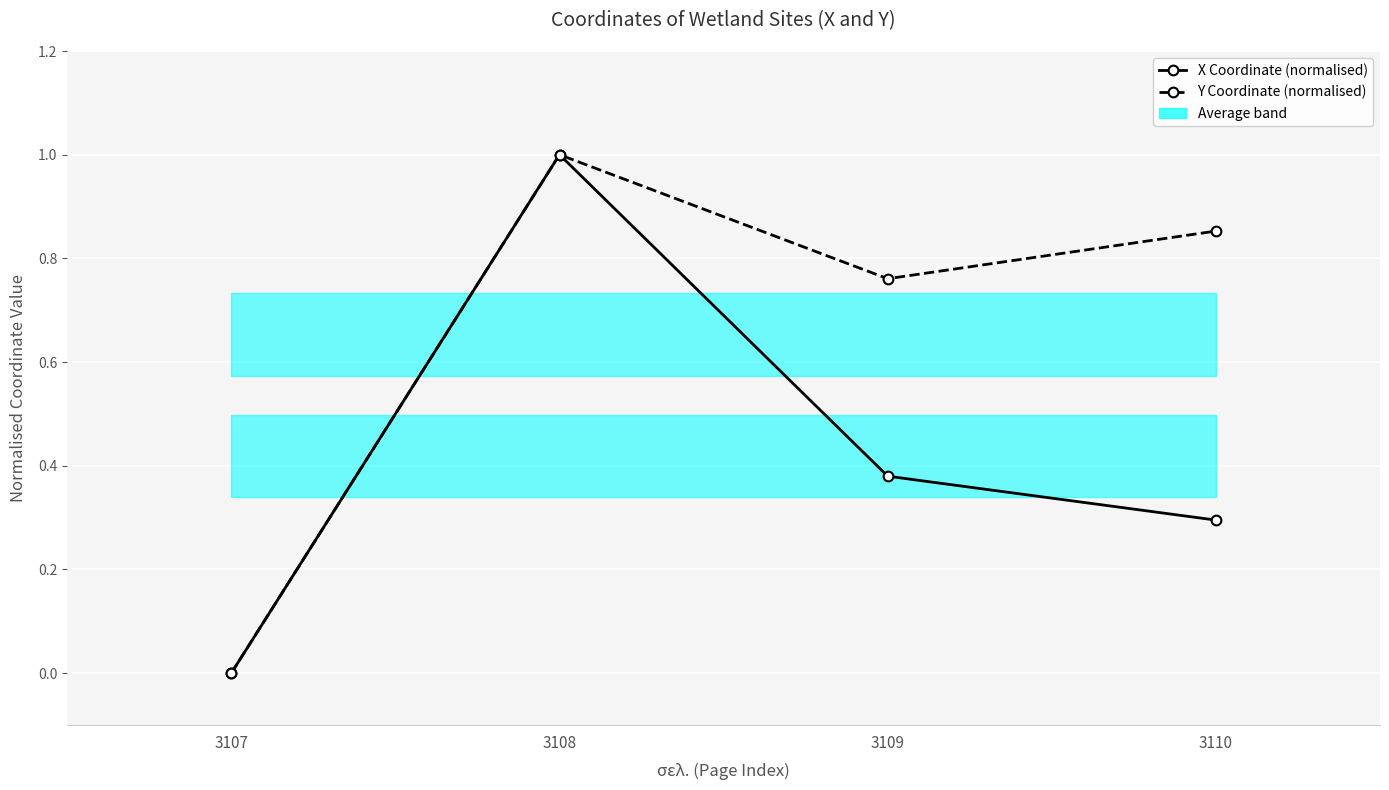

What is the total value across all series at 3108?

2.0